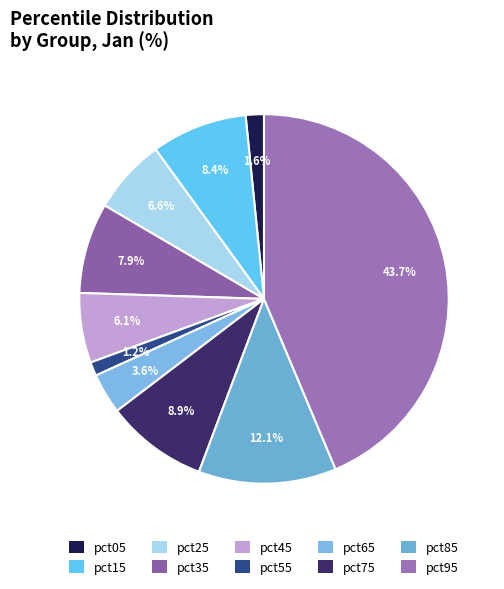

What percentage do pct75 and pct65 together represent?

12.5%